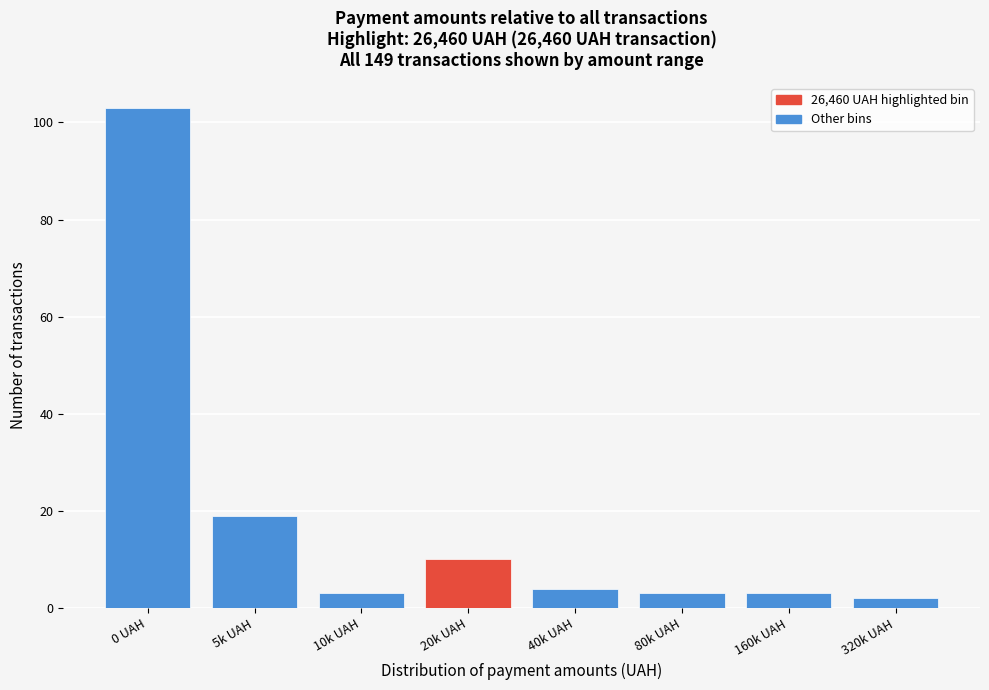

Reading left to right, what are all the values shown in this chart?

103	19	3	10	4	3	3	2